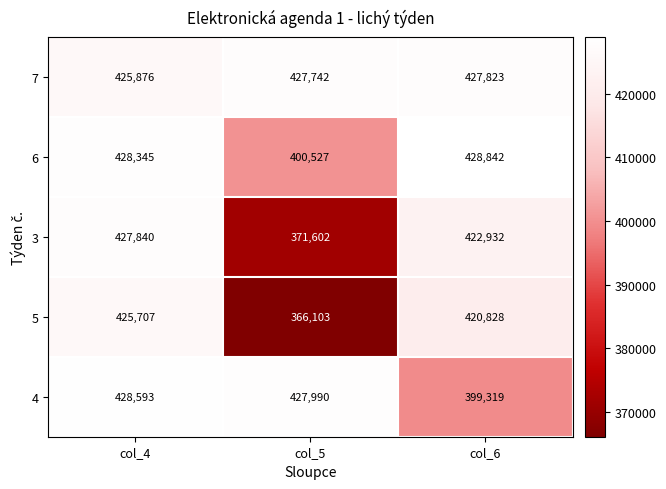

What is the difference between the maximum and second lowest values in the 7 series?

81